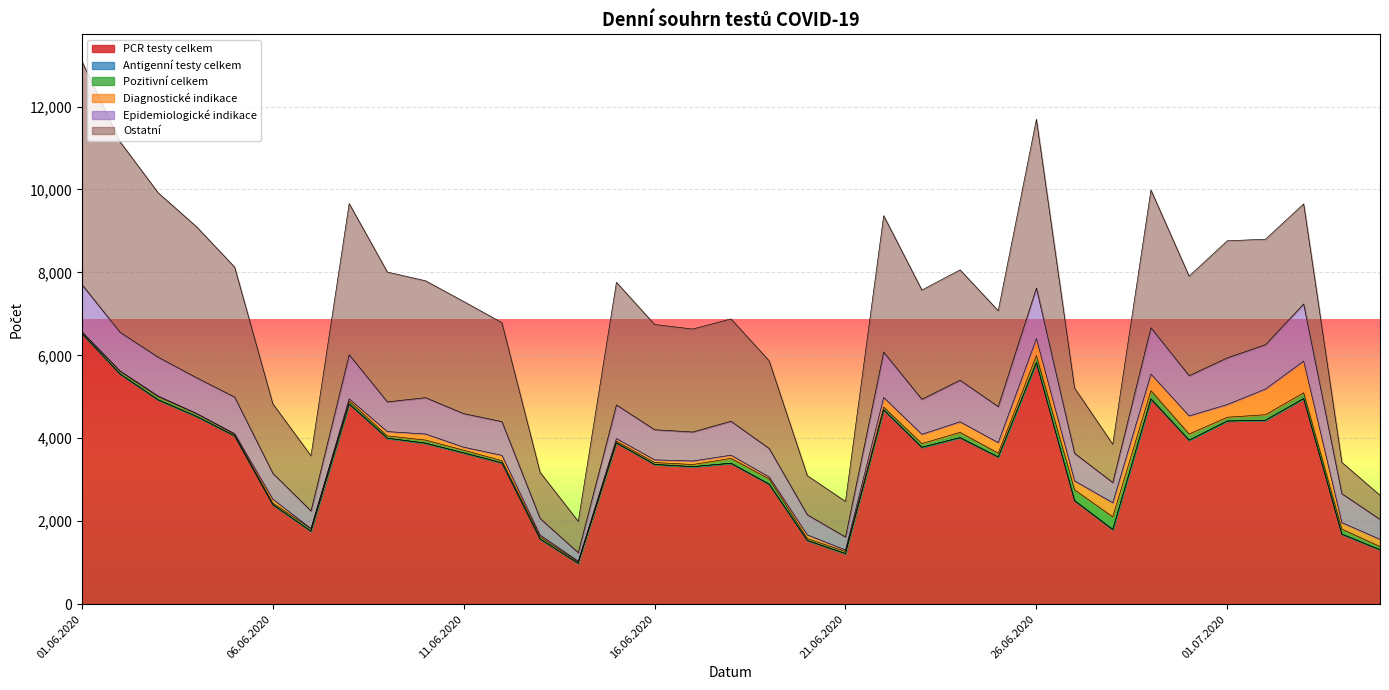

How many categories are shown in the chart?

35